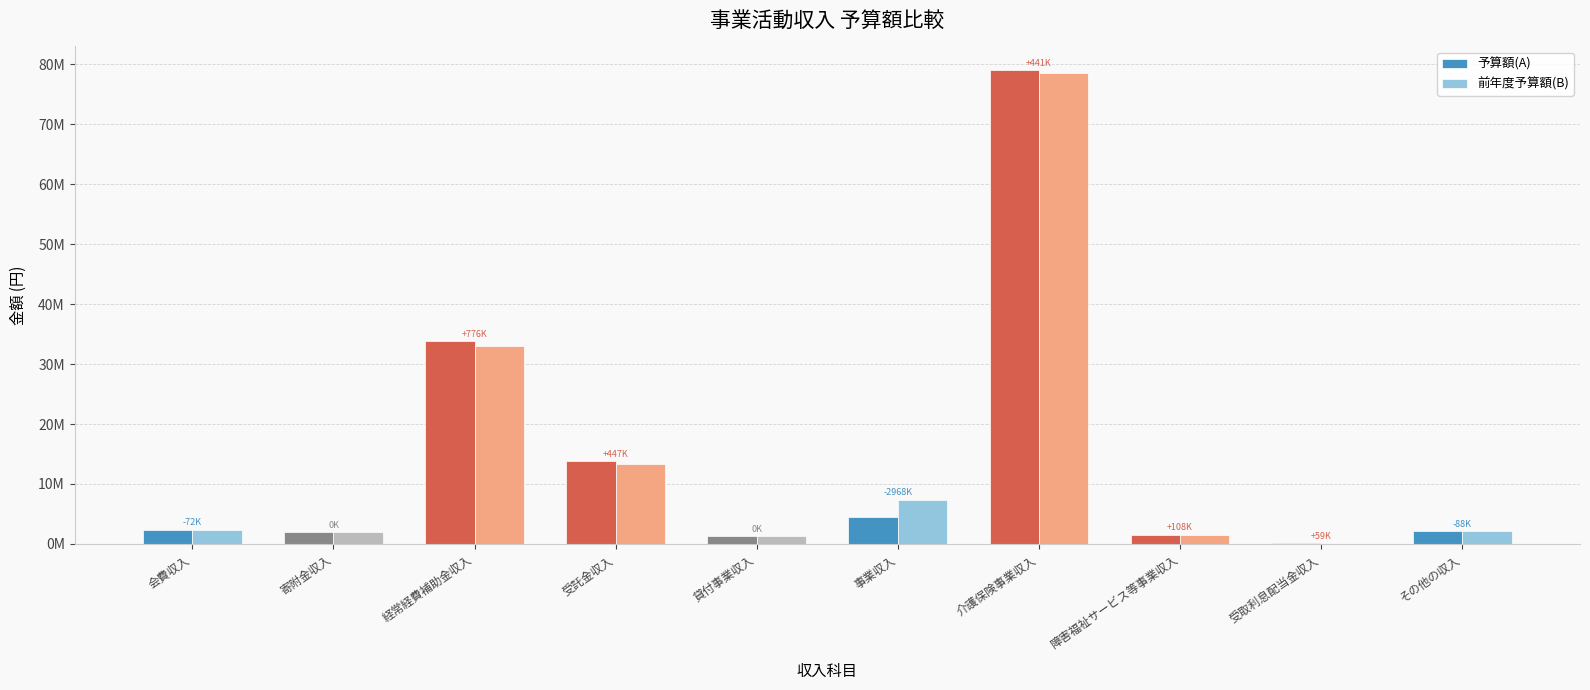

Does the chart contain stacked bars?

No